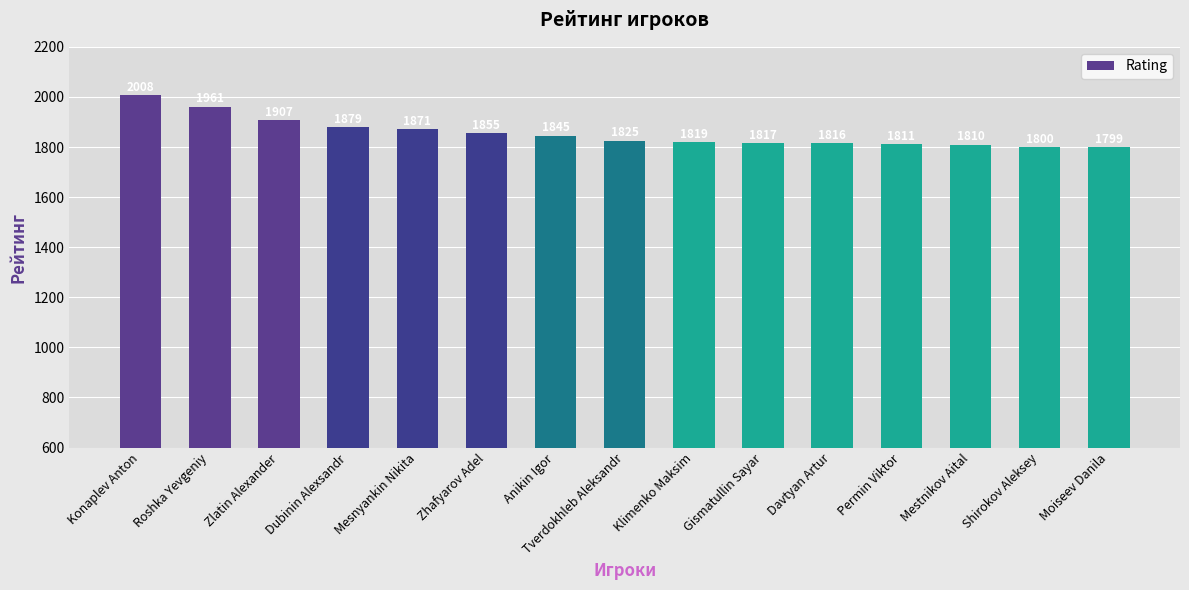

At which label does the data first exceed 1825?

Konaplev Anton